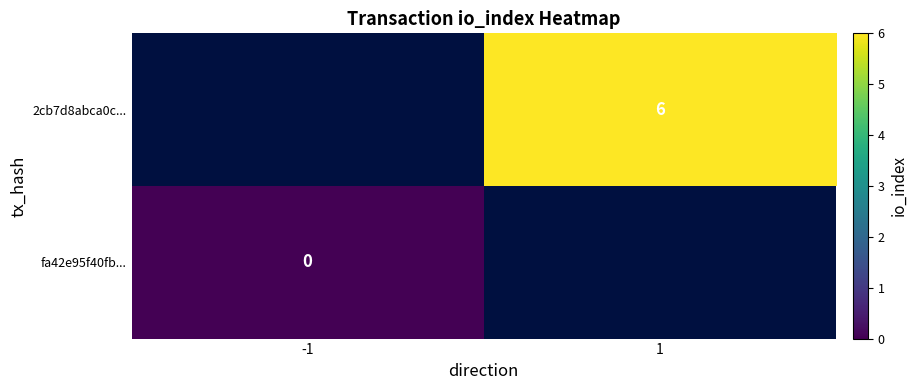

What is the maximum value shown in the chart?

6.0